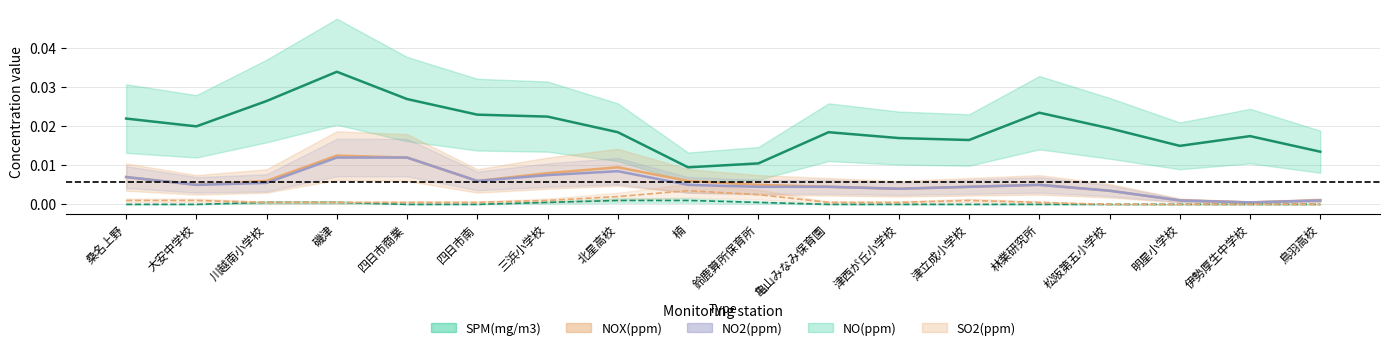

What is the label of the 13th point from the right?

四日市南